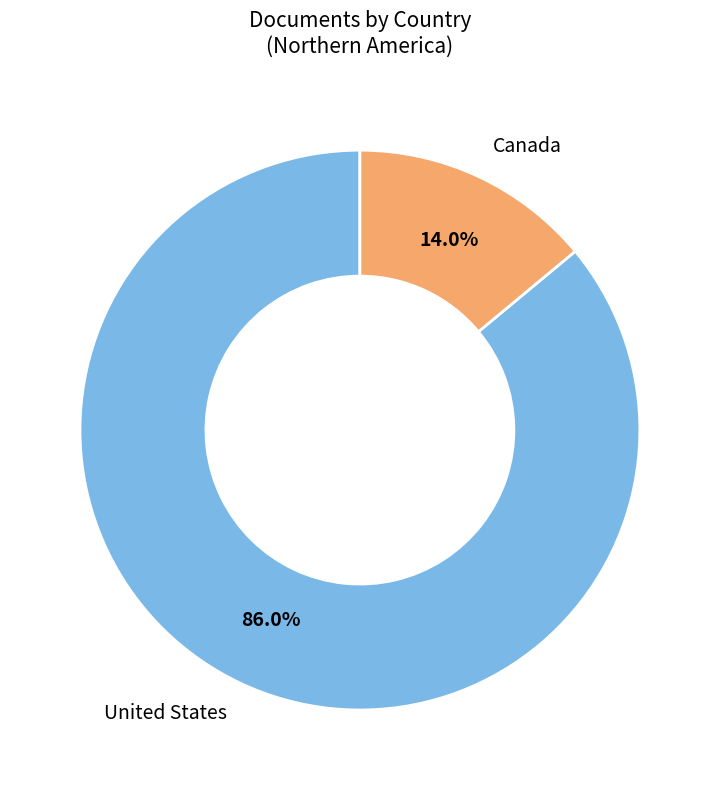

Is there any slice that represents more than half of the pie?

Yes